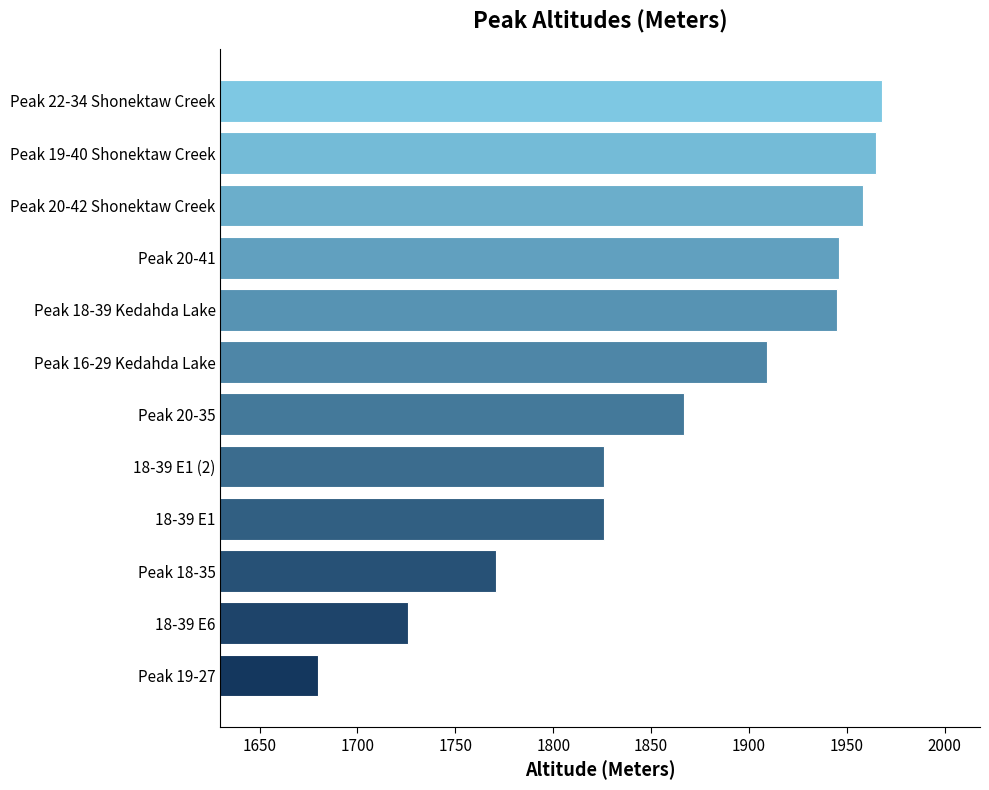

Does the chart contain any negative values?

No